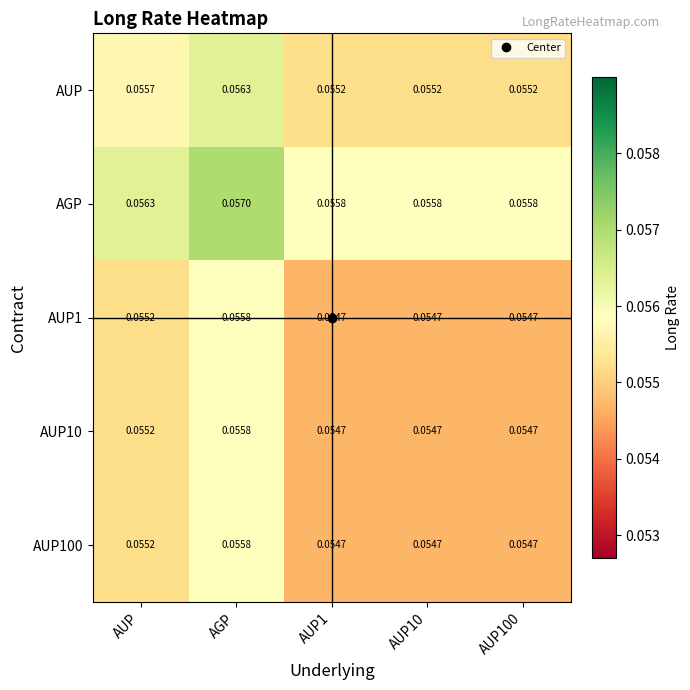

At which label does AUP1 reach its peak?

AGP